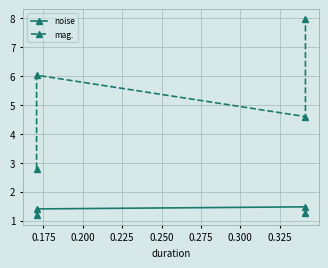

At 0.175, list the series in order from smallest to largest.

noise, mag.